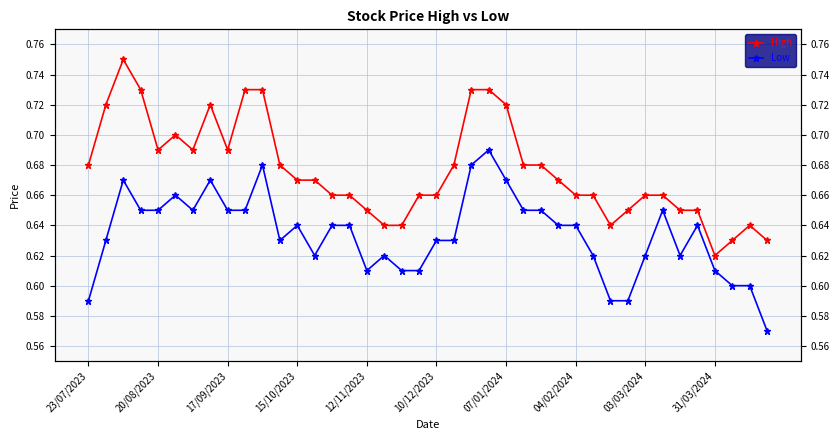

What is the sum of the Low values at 25 and 39?

1.2